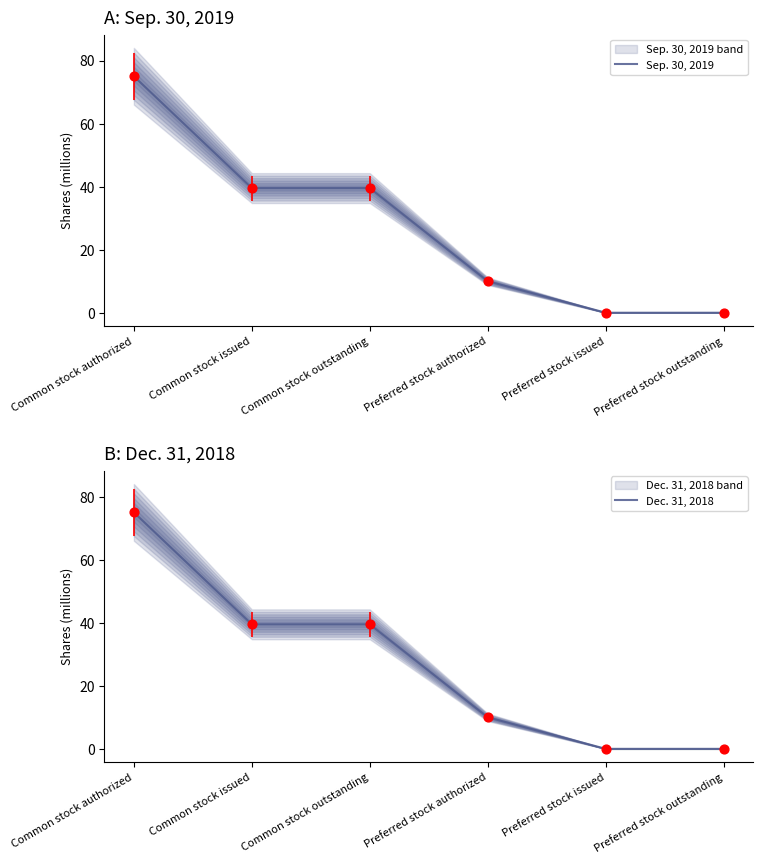

What are all the series names shown in the legend?

Sep. 30, 2019, Dec. 31, 2018